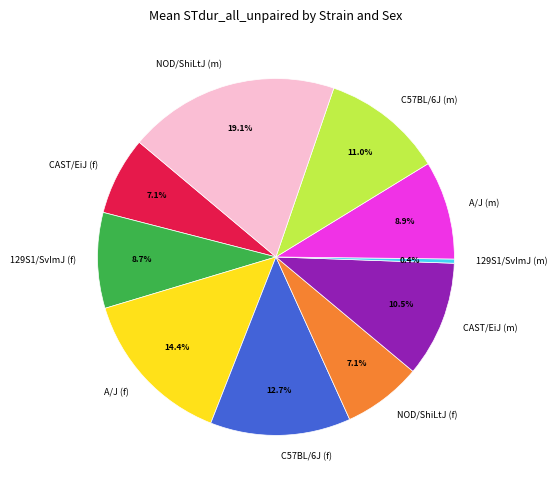

Does CAST/EiJ (m) represent more than half of the total?

No